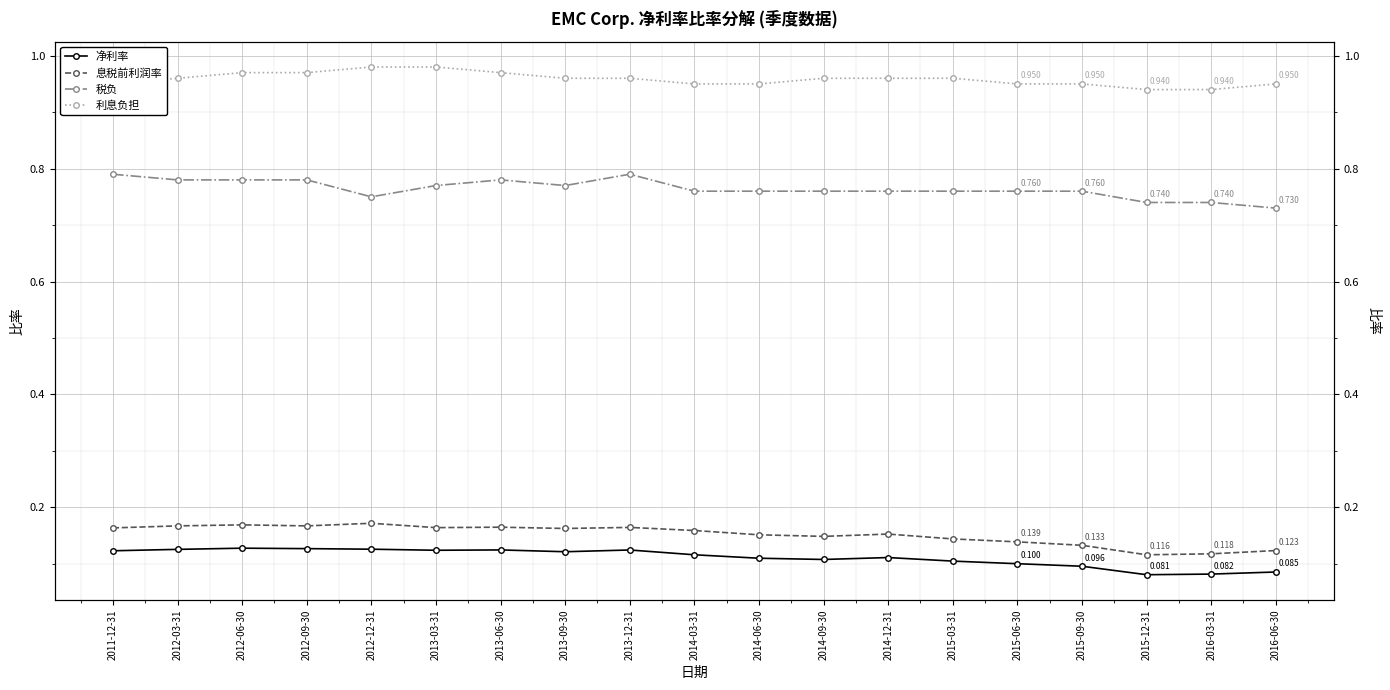

True or false: 利息负担 and 税负 cross at least once.

False